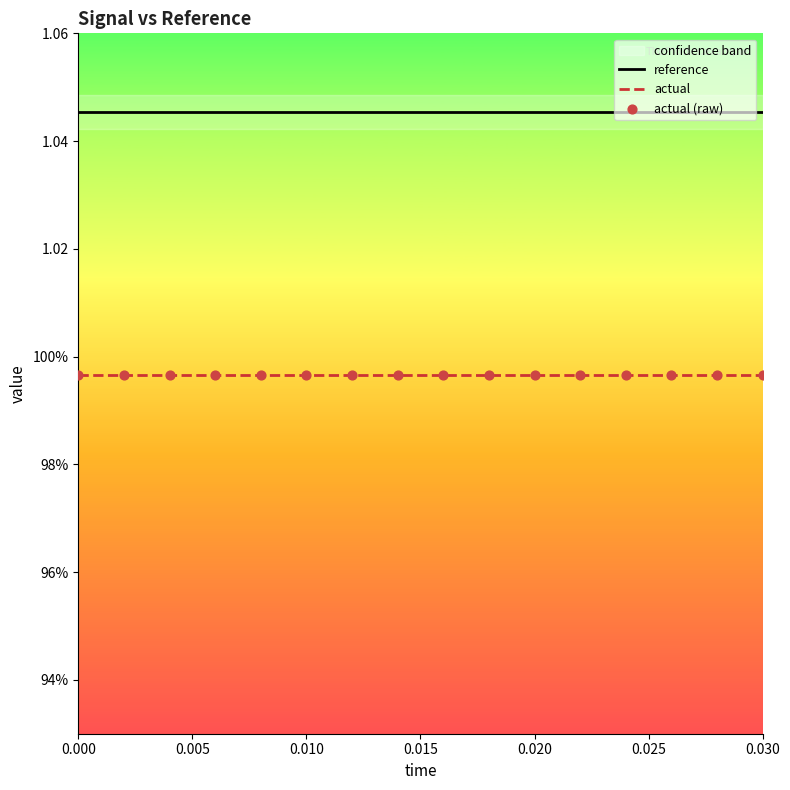

Which series has the largest total across all categories?

reference